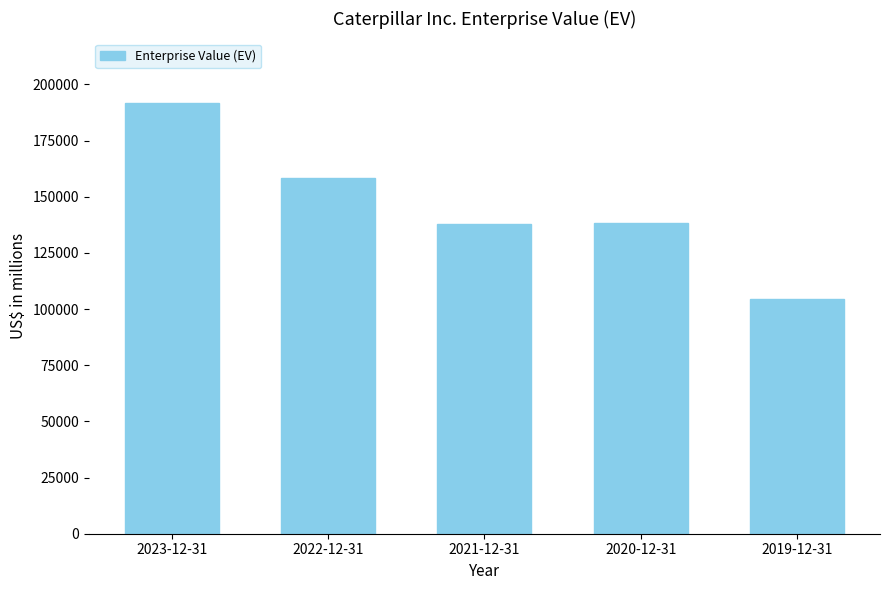

What is the label of the 4th bar from the left?

2020-12-31